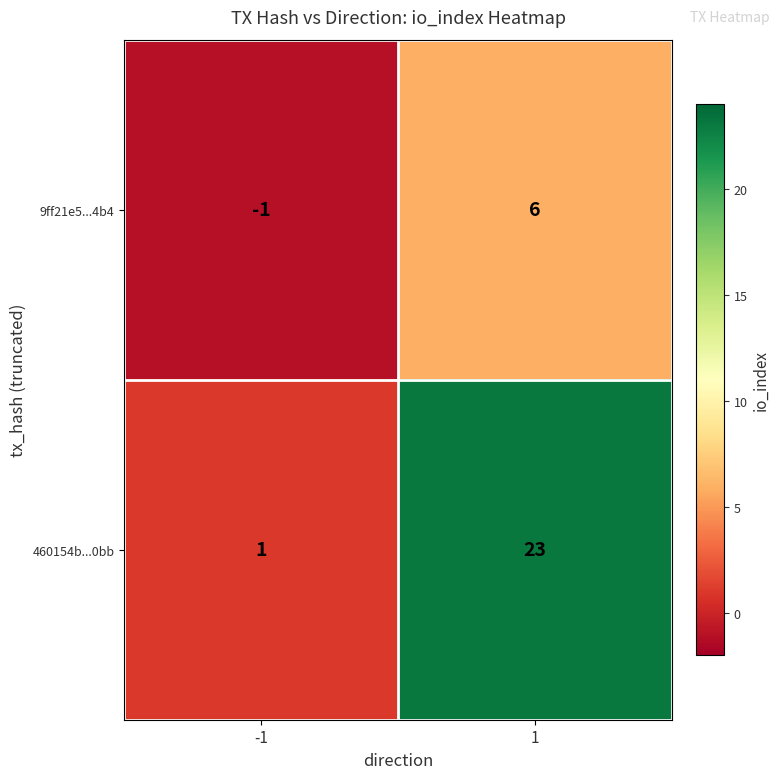

What is the maximum value for 460154b...0bb?

23